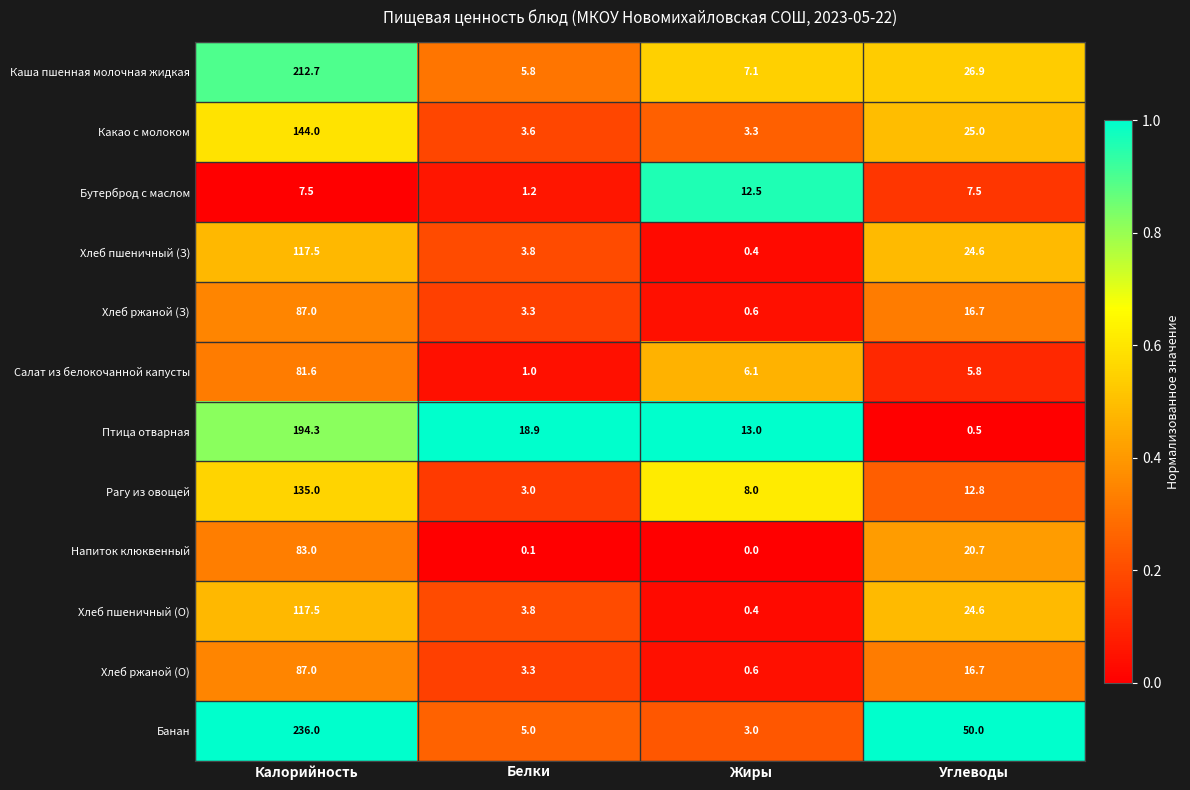

Which series has the largest range (max minus min)?

Банан